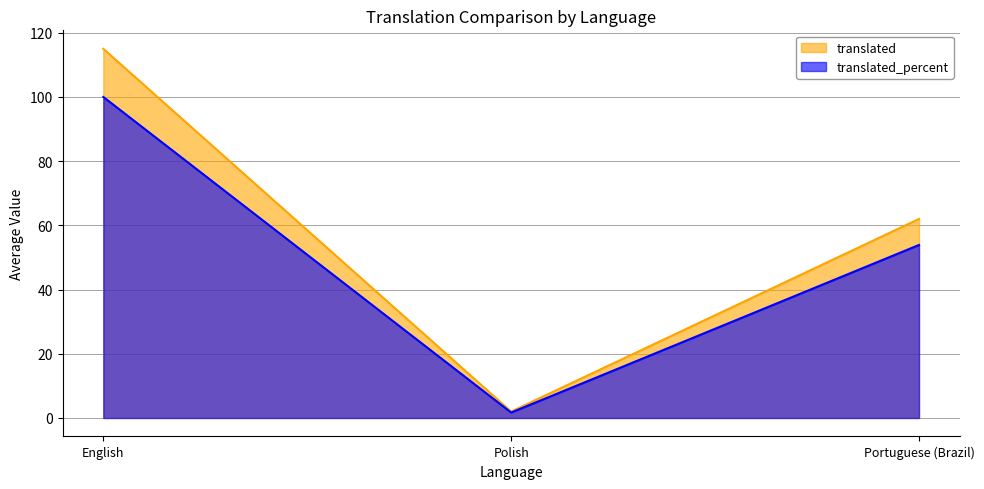

At Portuguese (Brazil), list the series in order from largest to smallest.

translated, translated_percent